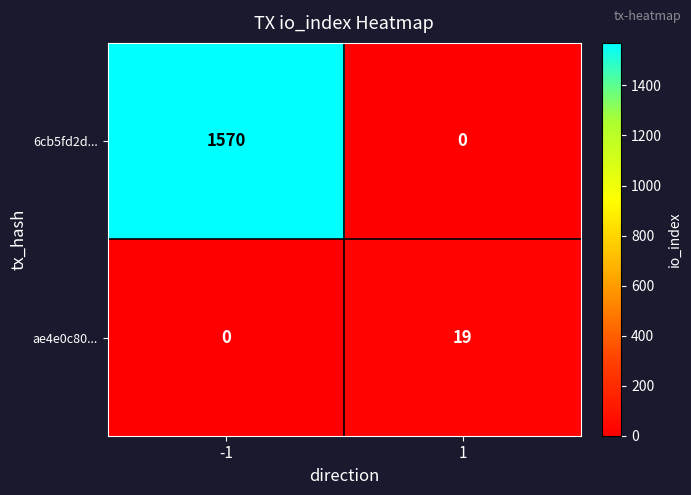

Is it true that ae4e0c80... equals 0 at -1?

True